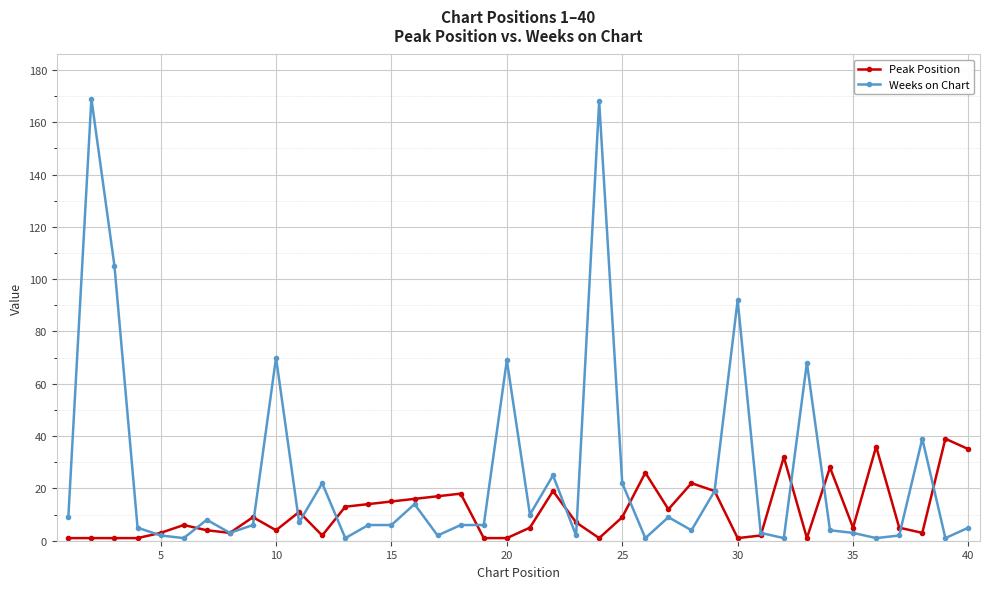

True or false: Peak Position has more than 1 points higher than both neighbors.

True